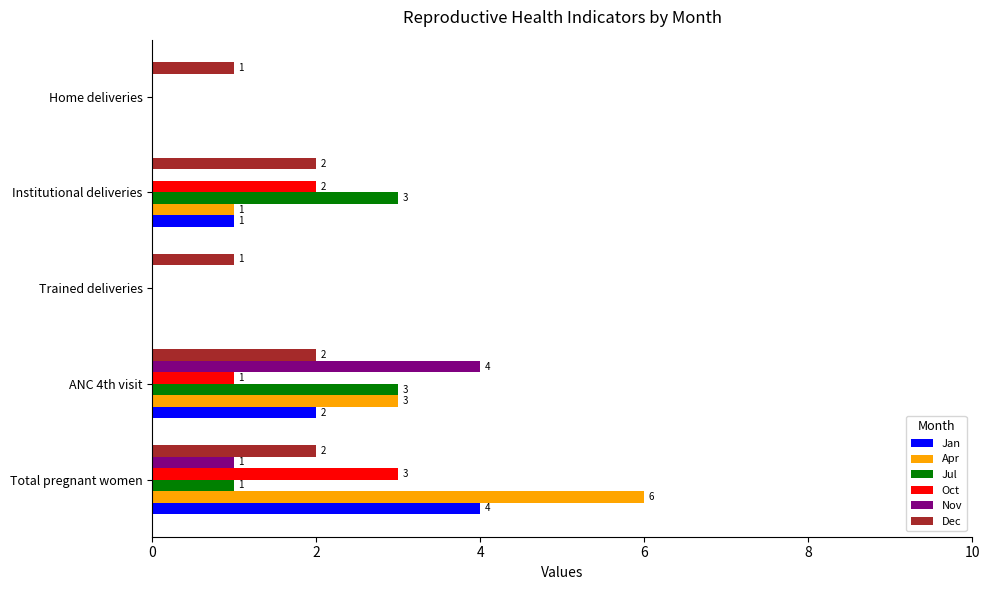

At which category is the sum across all series the highest?

Total pregnant women